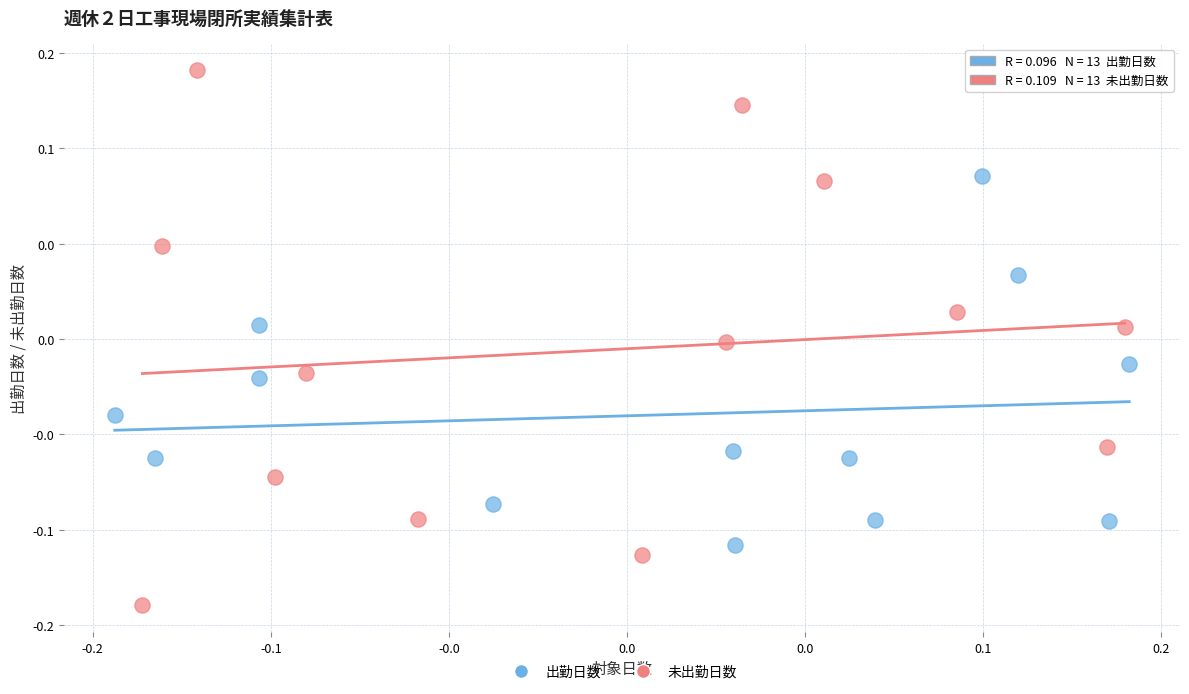

What are all the series names shown in the legend?

出勤日数, 未出勤日数